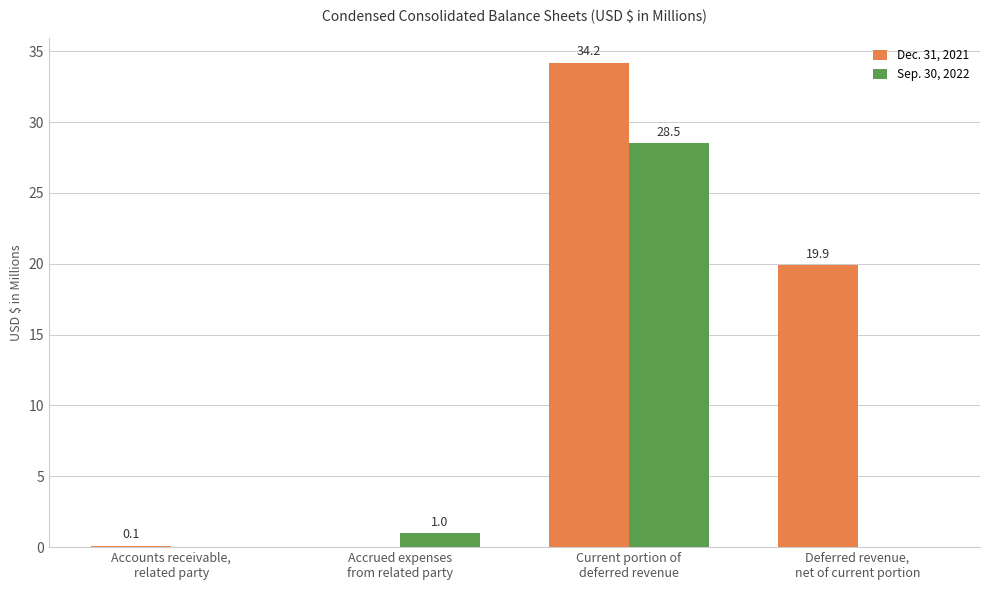

What is the maximum value for Sep. 30, 2022?

28.5